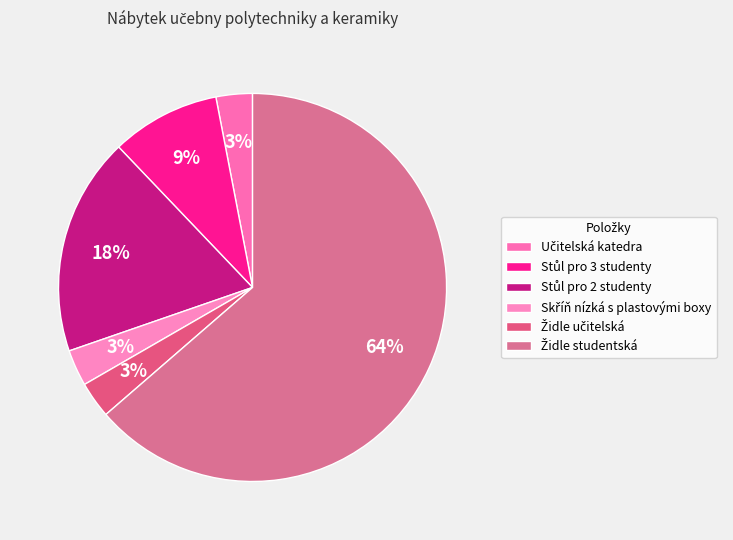

Count the number of slices in the pie.

6